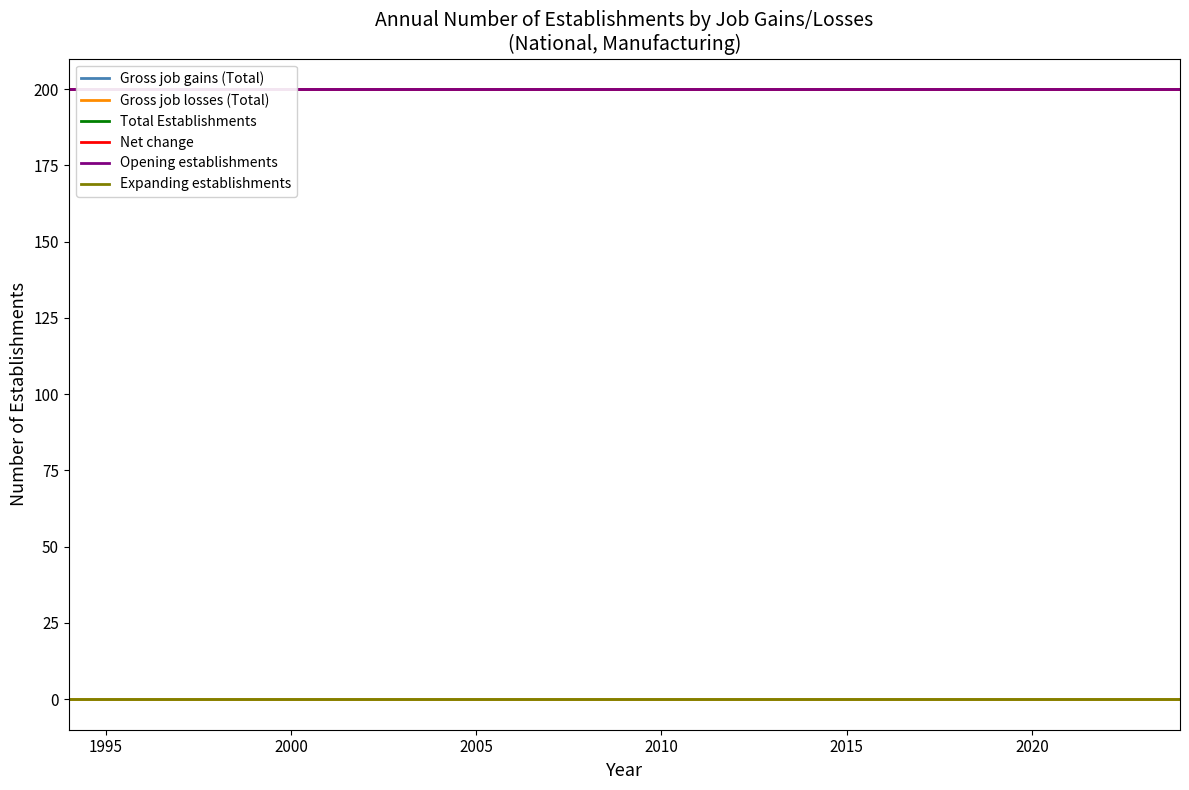

What are all the series names shown in the legend?

Gross job gains (Total), Gross job losses (Total), Total Establishments, Net change, Opening establishments, Expanding establishments